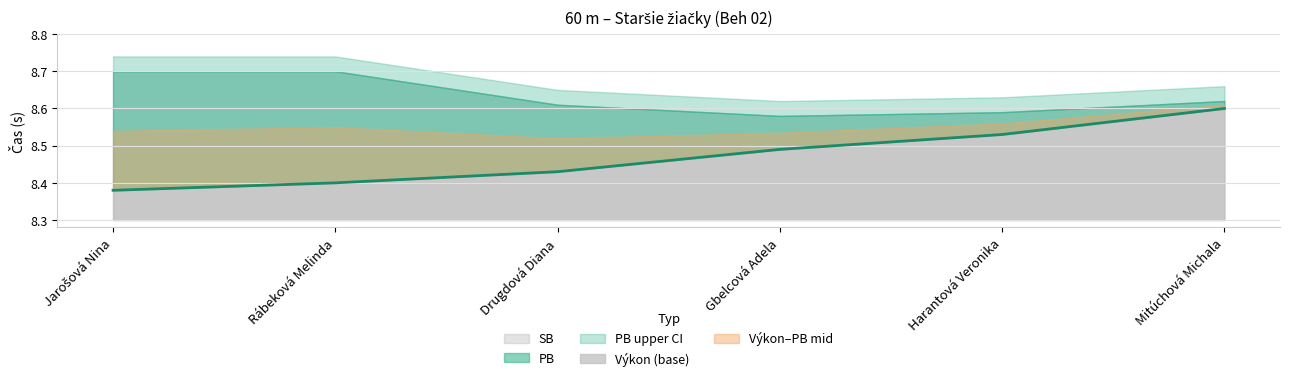

List the labels in order of value, smallest first.

Jarošová Nina, Rábeková Melinda, Drugdová Diana, Gbelcová Adela, Harantová Veronika, Mitúchová Michala